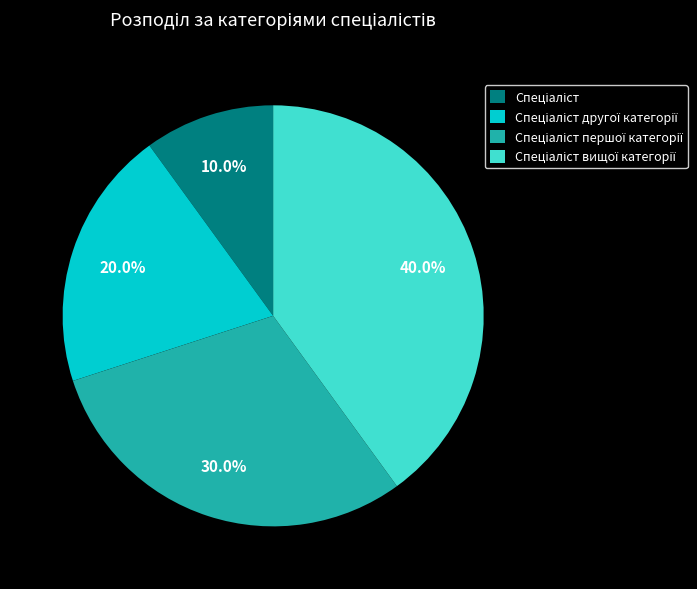

Is there any slice that represents more than half of the pie?

No